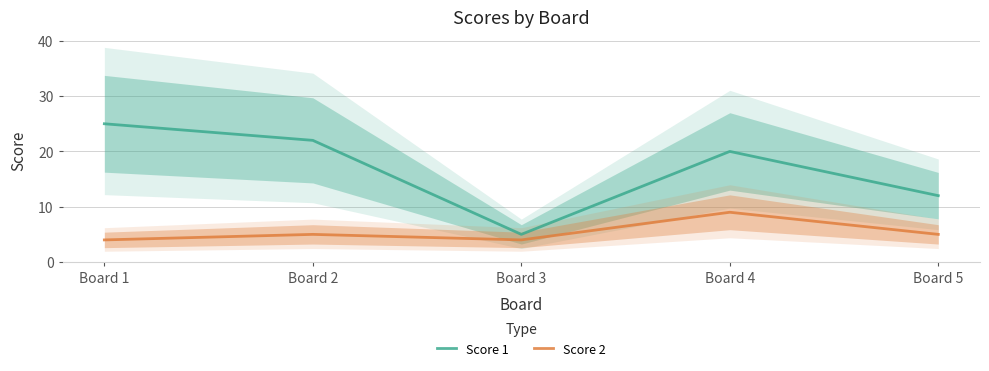

Is it true that Score 2 equals 1 at Board 1?

False